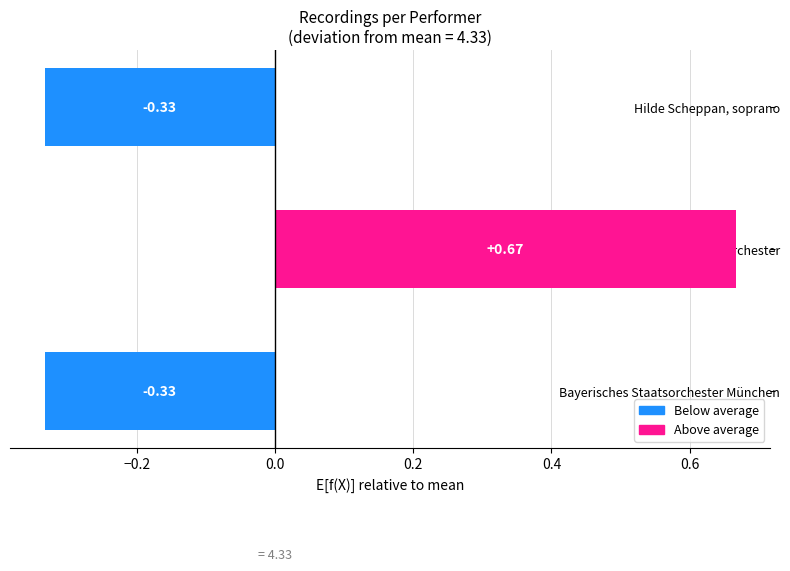

What is the greatest value displayed?

0.7